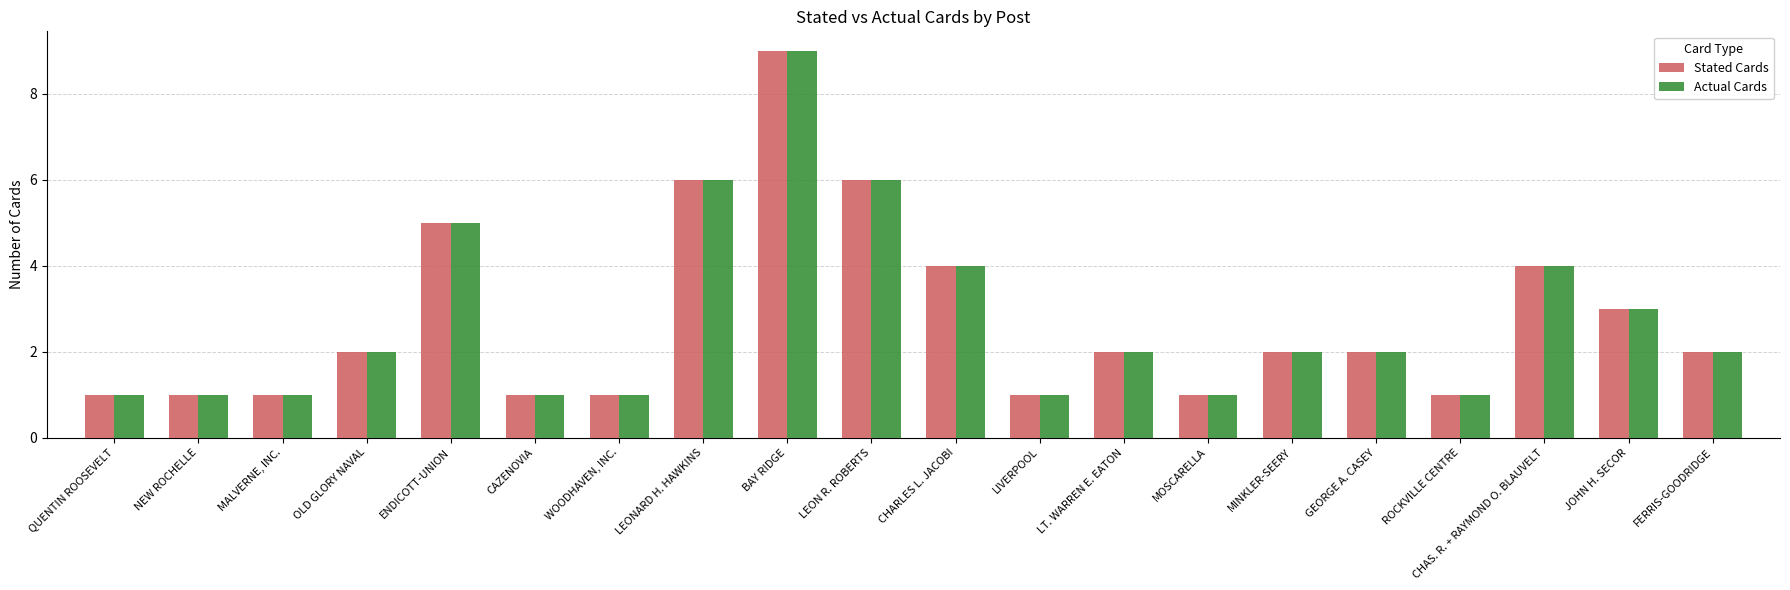

What position from the right is FERRIS-GOODRIDGE?

1